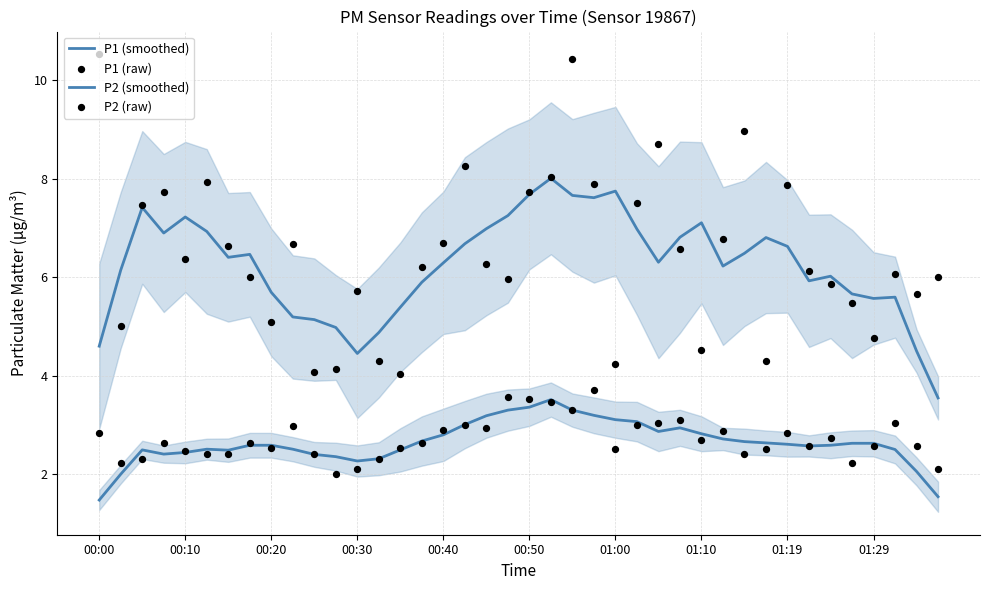

What is the total value across all series at 17?

21.0